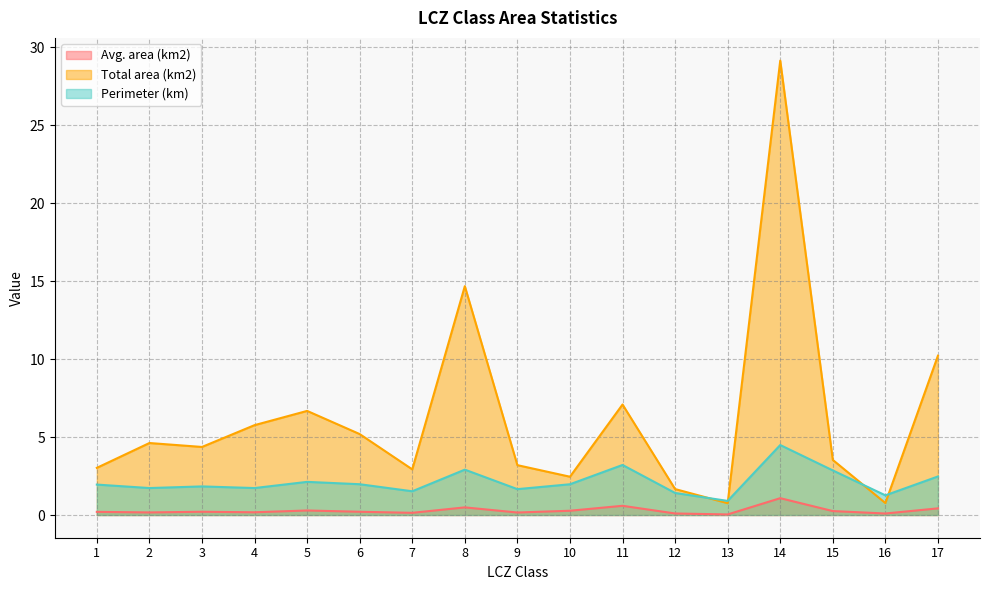

At how many categories does at least one series exceed 7?

4